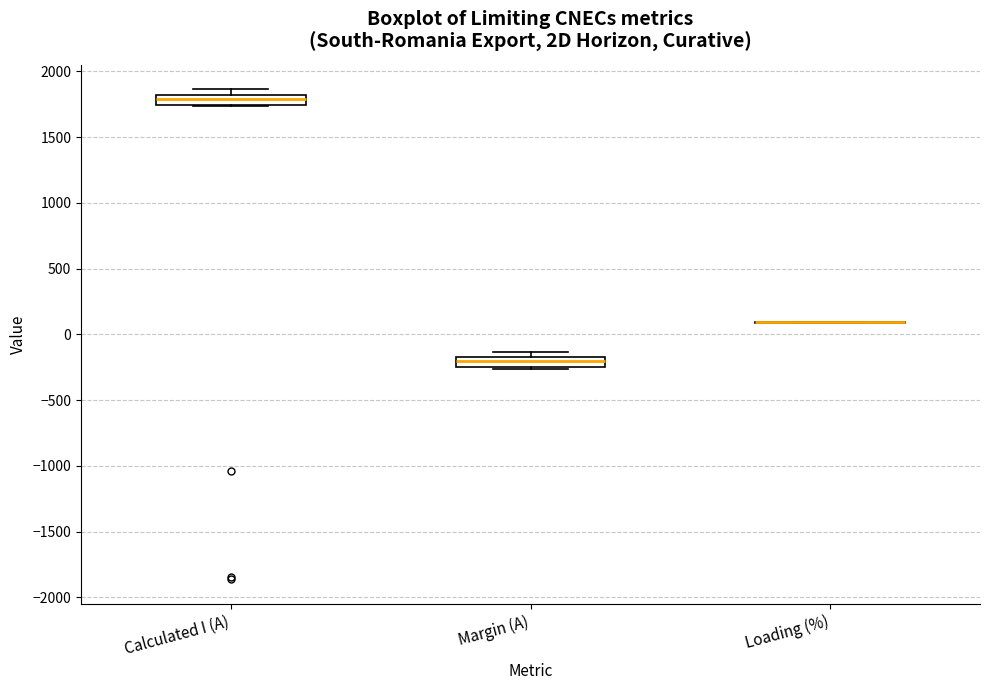

Where is the lower edge of the box for Calculated I (A) on the y-axis? The values are not printed on the chart, so give them approximately, as read against the axis.

1750